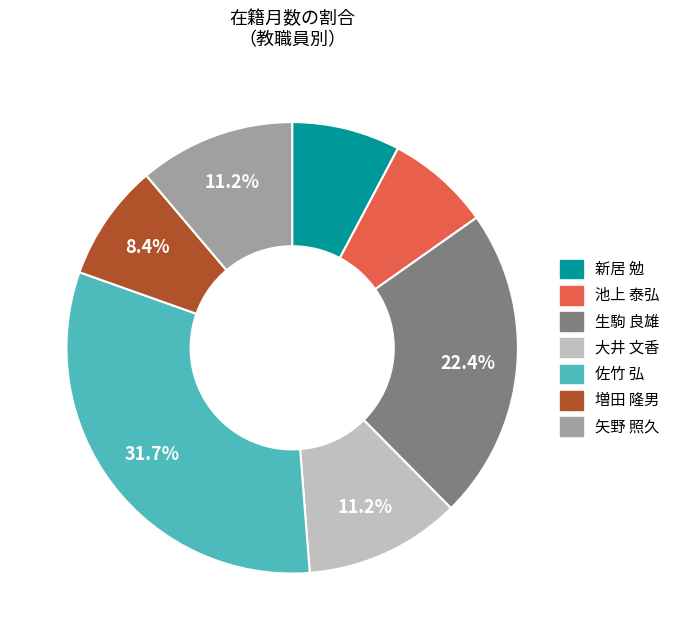

Does 増田 隆男 represent more than half of the total?

No